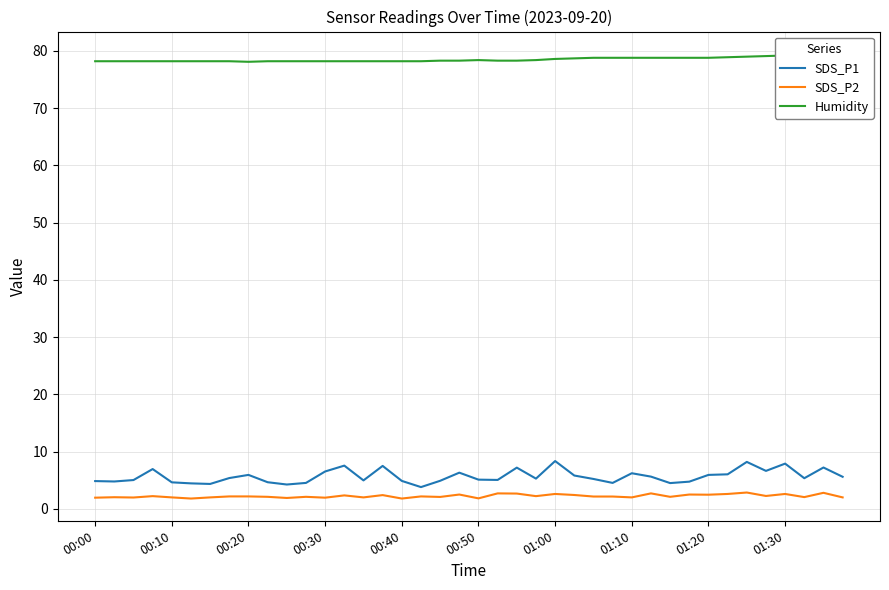

What are all the series names shown in the legend?

SDS_P1, SDS_P2, Humidity